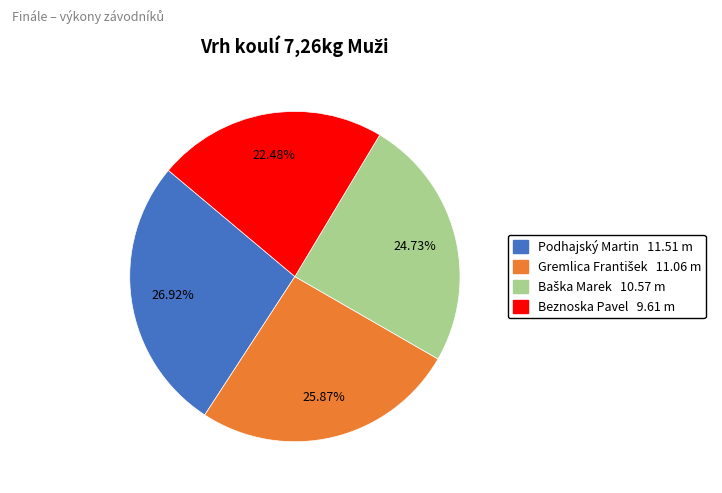

How many slices are in this pie chart?

4